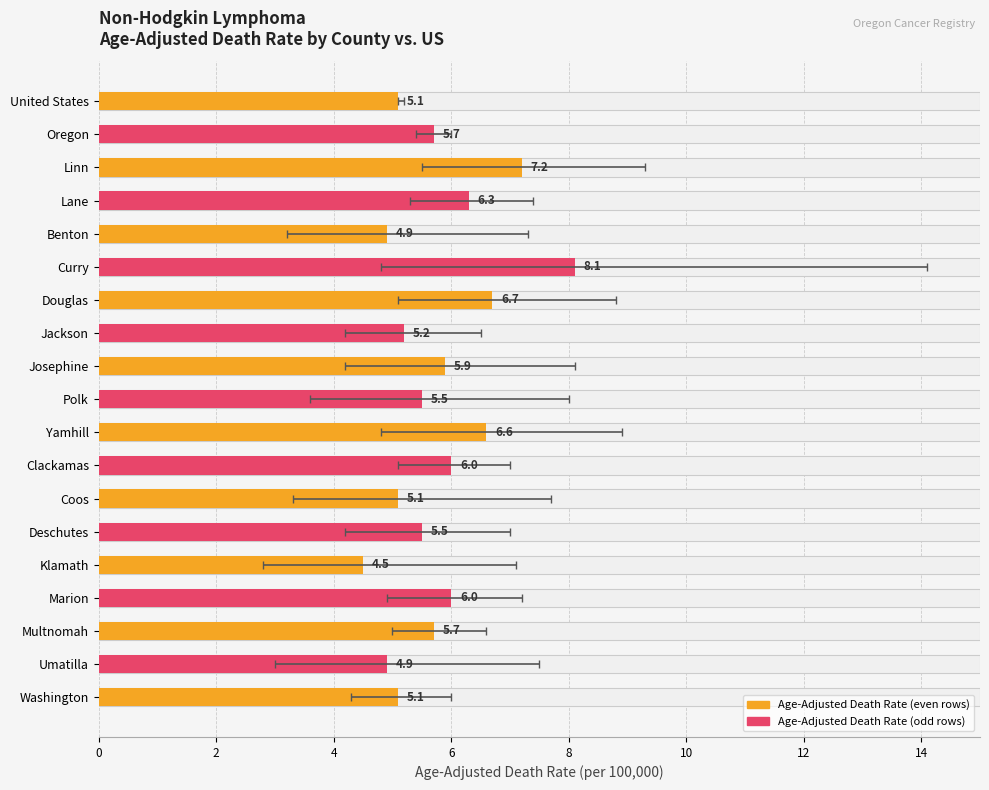

Is it true that the value at Clackamas is 6.0?

True